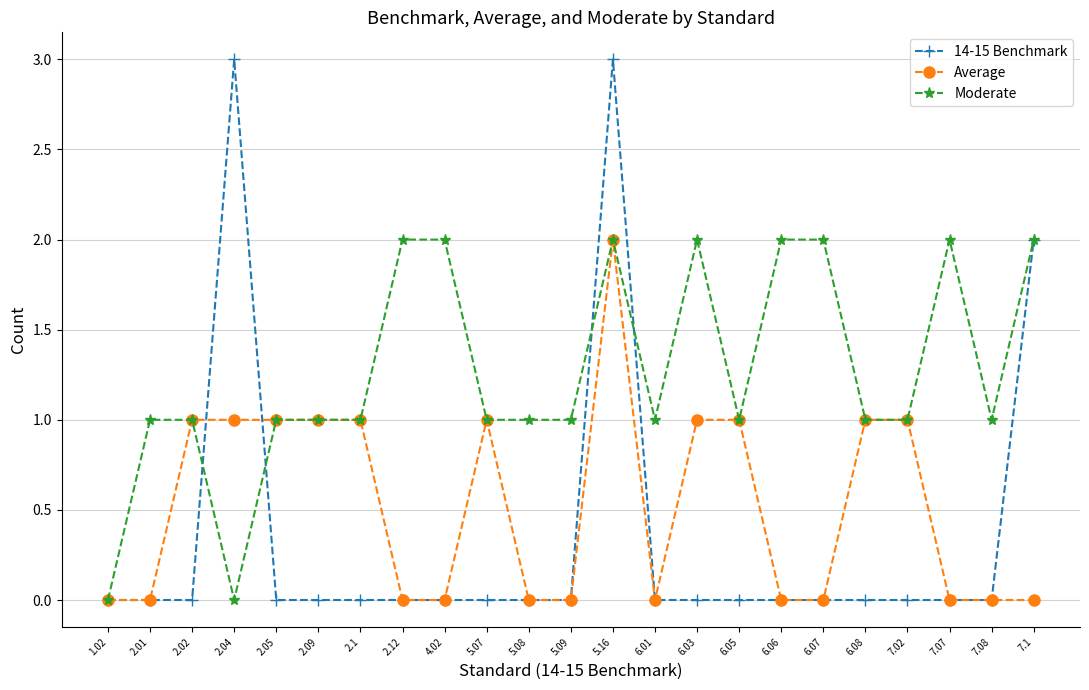

Rank the series by their average value, from highest to lowest.

Moderate, Average, 14-15 Benchmark